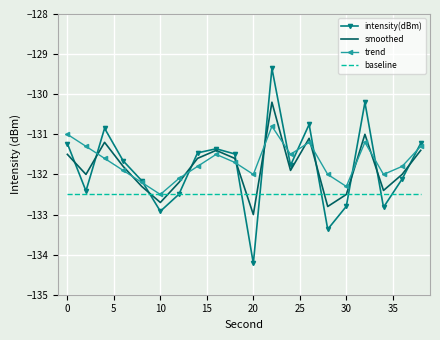

List the series in order of their peak value, highest first.

intensity(dBm), smoothed, trend, baseline